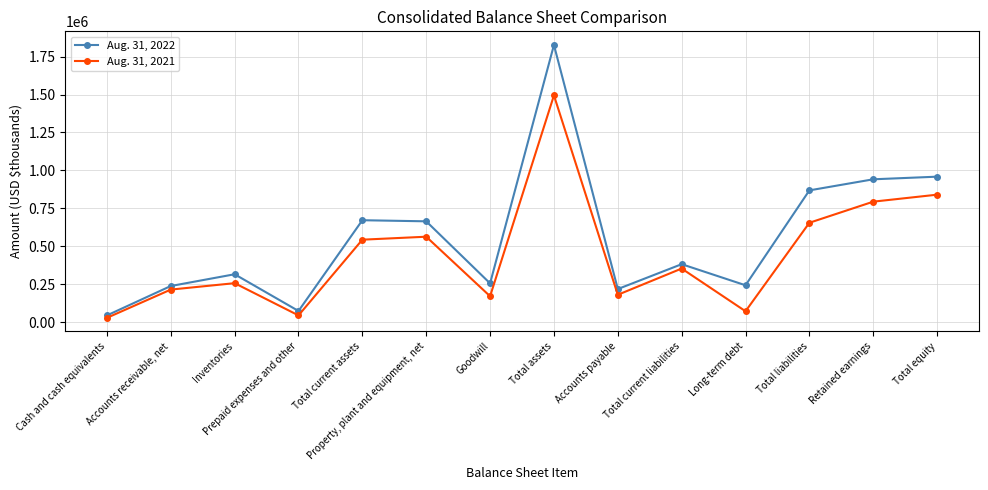

At which label does Aug. 31, 2021 reach its minimum?

Cash and cash equivalents